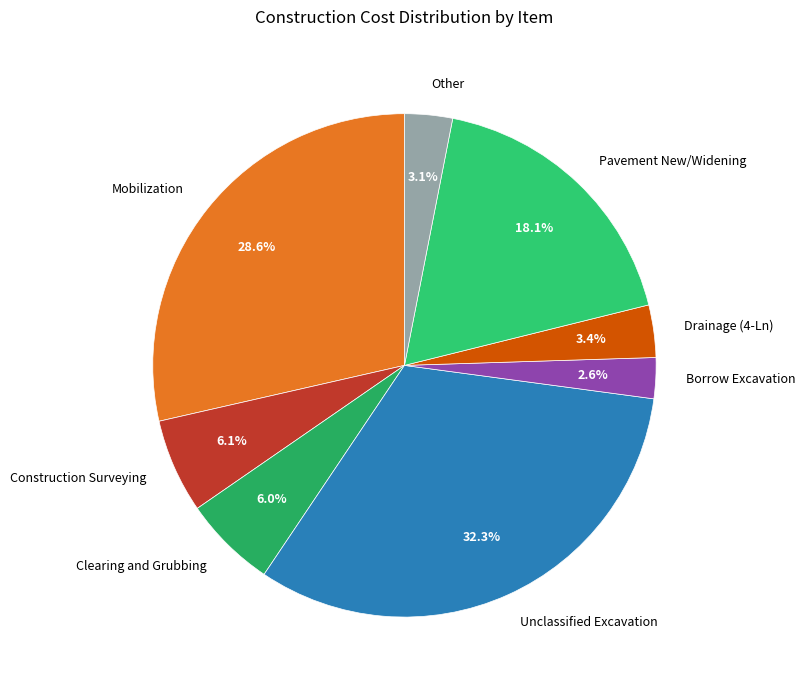

Combined, do Unclassified Excavation and Clearing and Grubbing account for over 50%?

No